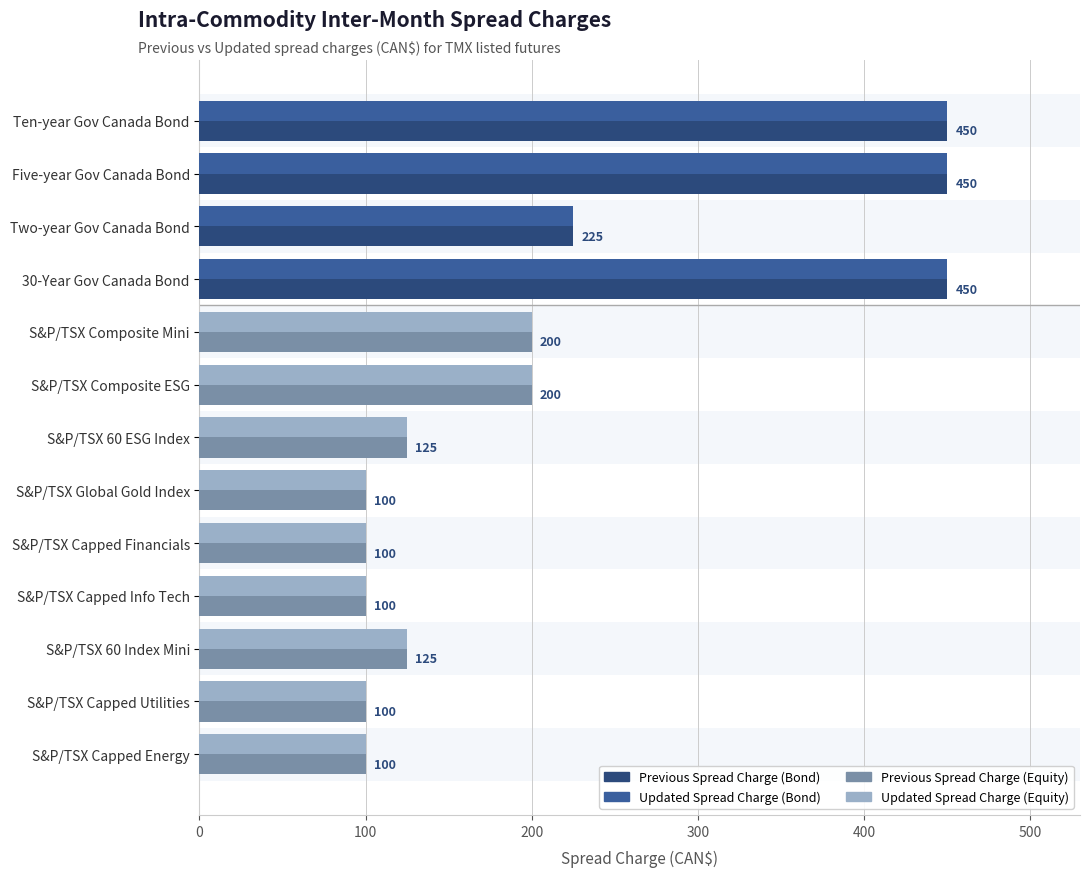

What is the greatest value displayed?

450